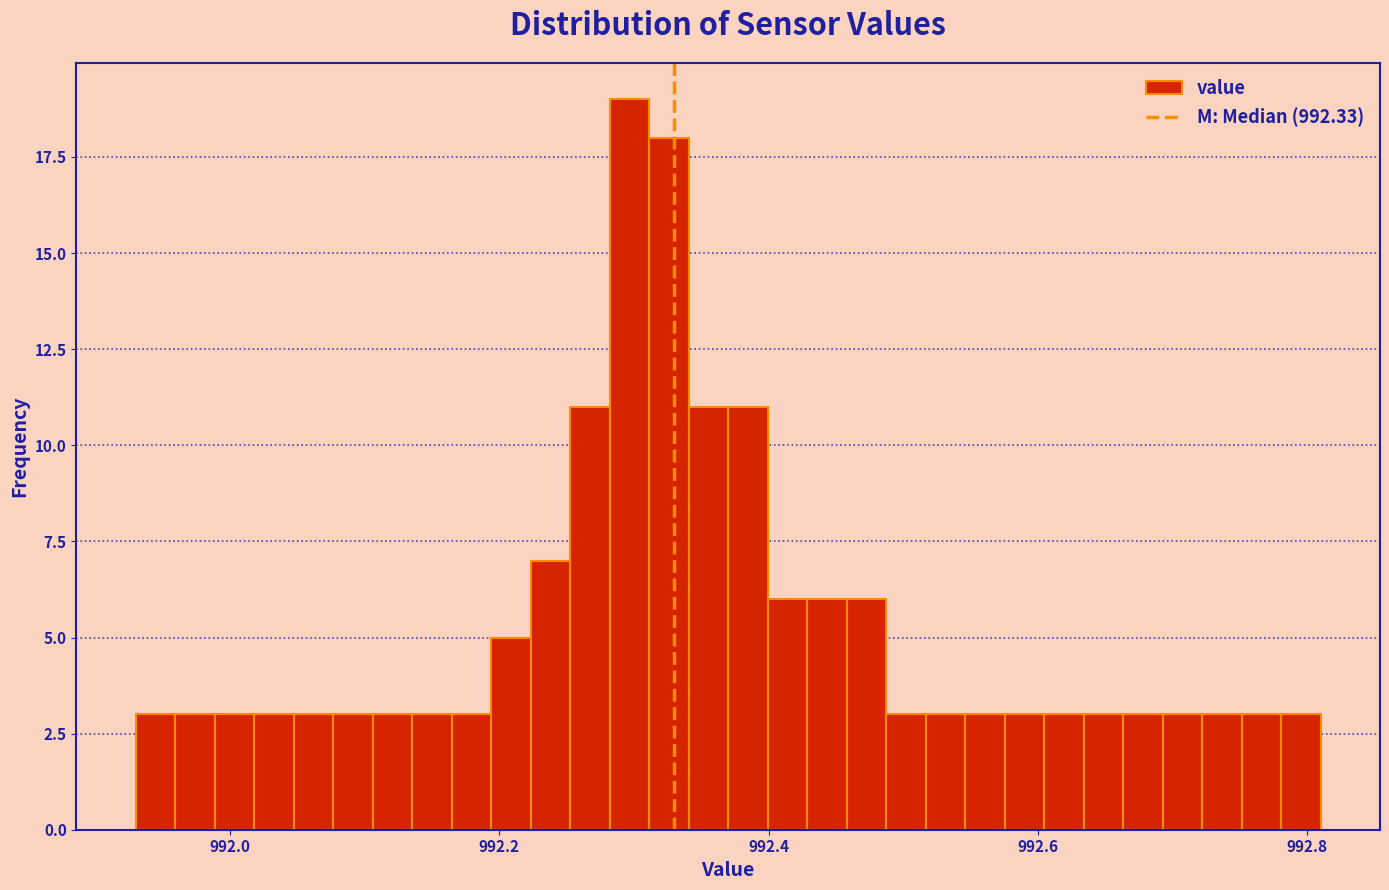

Around what value on the x-axis is the tallest bar? Give the approximate position of its centre, as read against the axis.

992.30